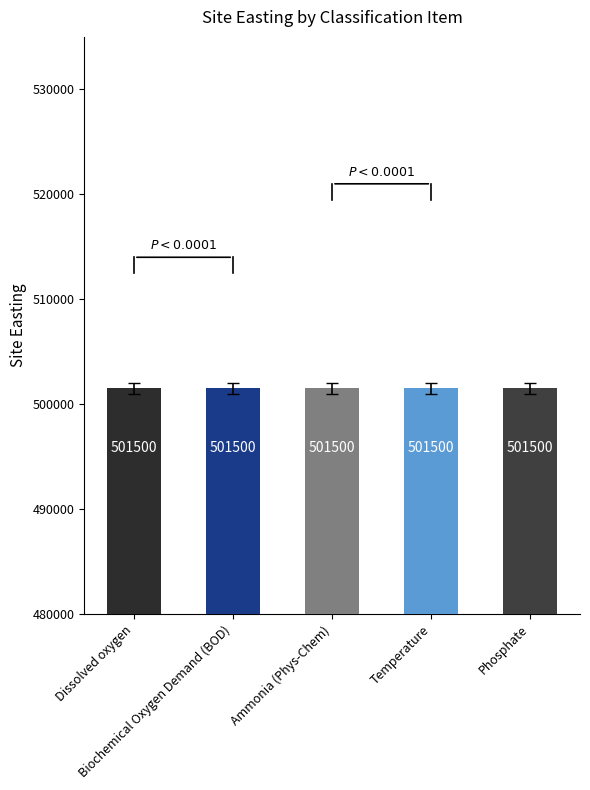

What position from the right is Temperature?

2